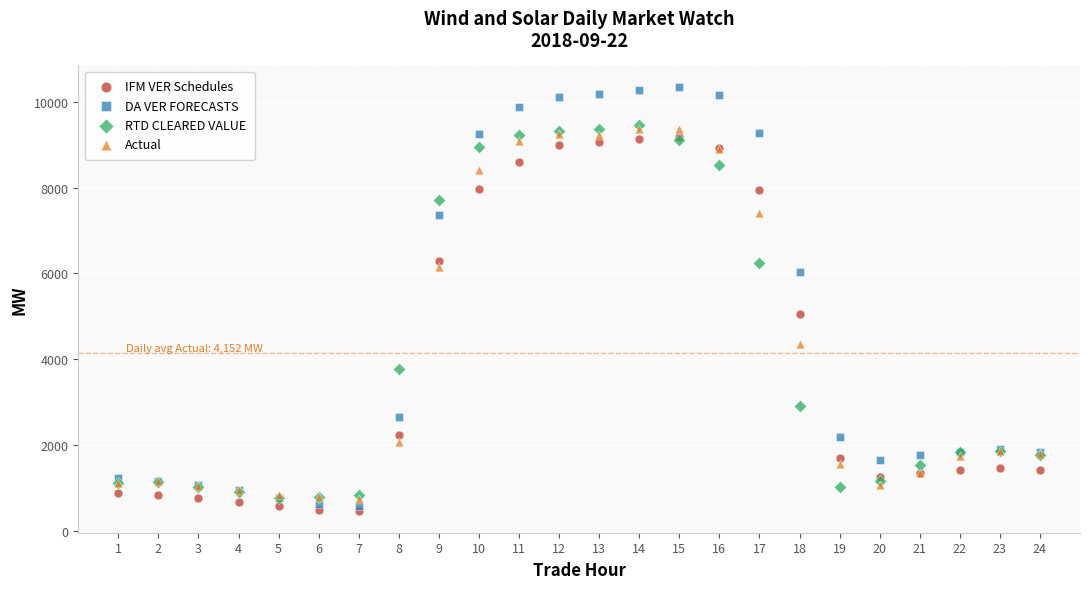

Across all series, what Y value is closest to 5403?

5057.1